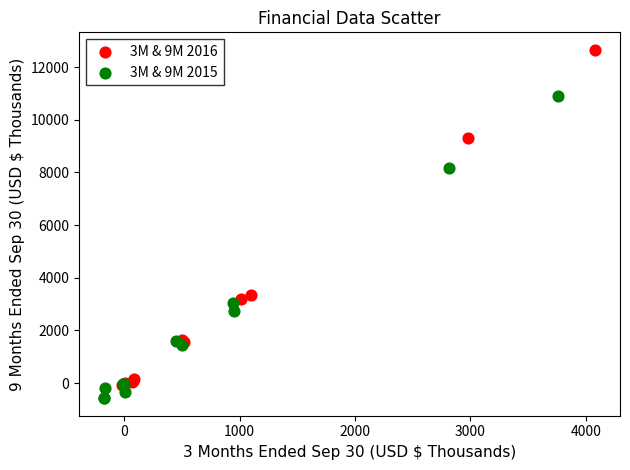

Which series reaches the maximum Y coordinate?

3M & 9M 2016